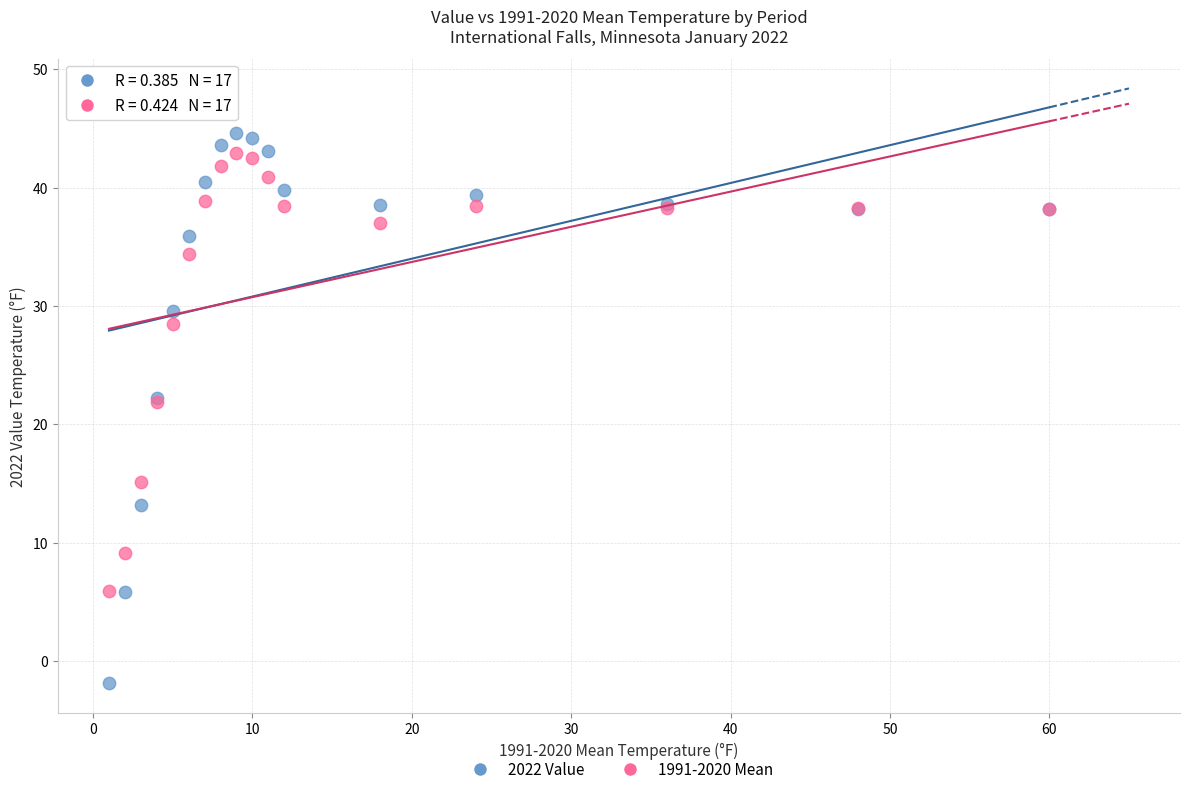

Which series contains the lowest Y value?

2022 Value